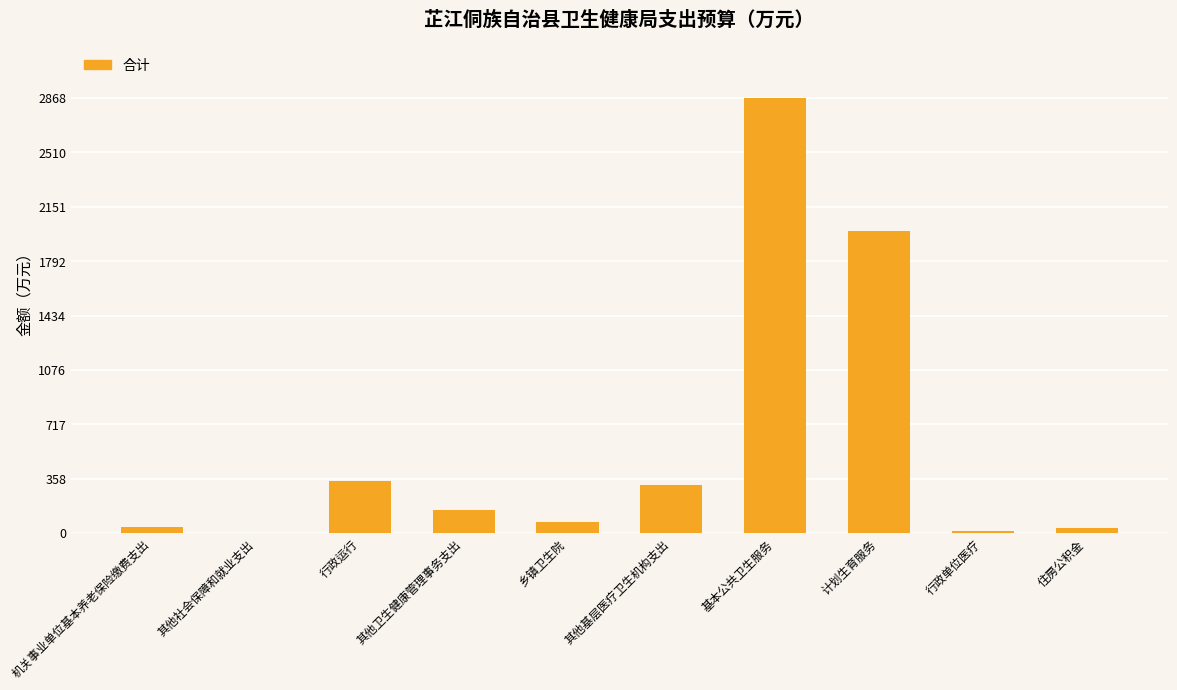

Which label corresponds to the largest value in the chart?

基本公共卫生服务